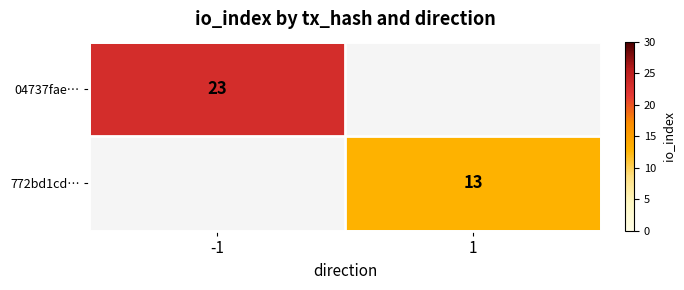

Is the value of 772bd1cd… at 1 greater than the value of 04737fae… at -1?

No